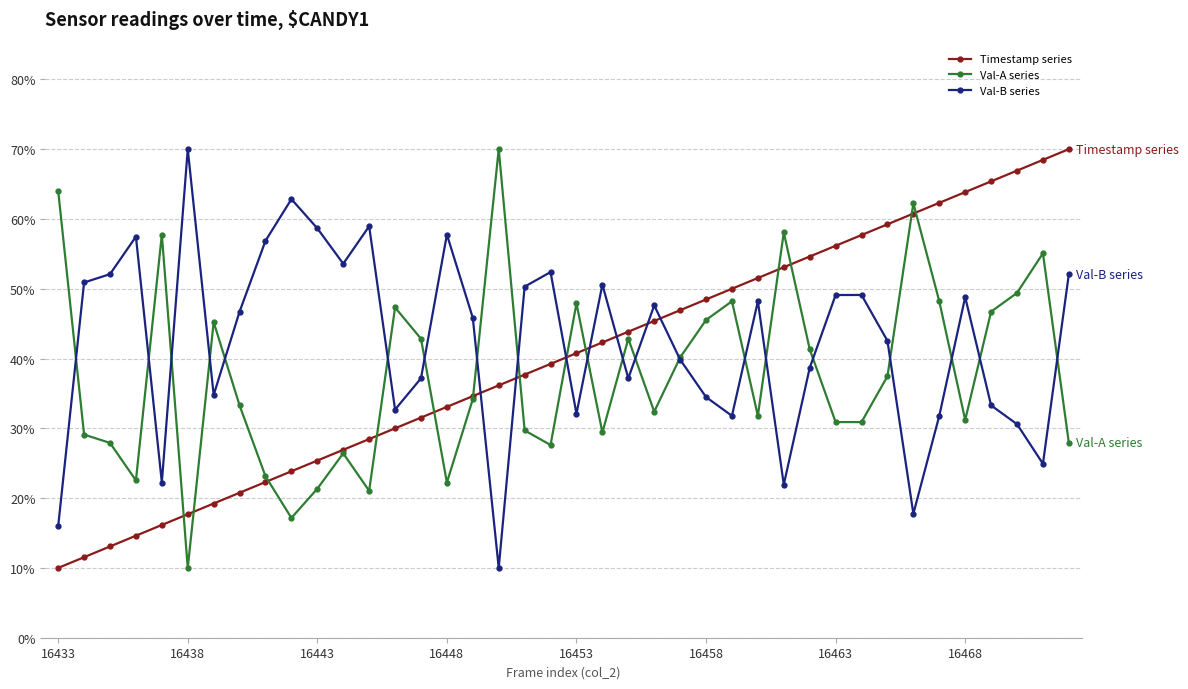

What is the value of the Val-B series point at the 9th from the left?

56.9